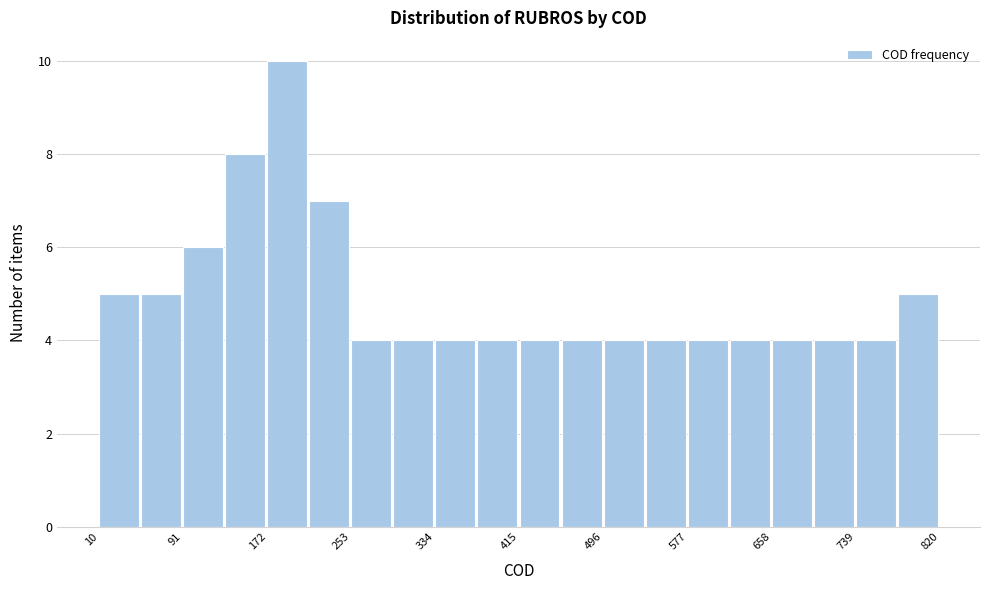

Which range on the x-axis has the tallest bar?

170 to 210